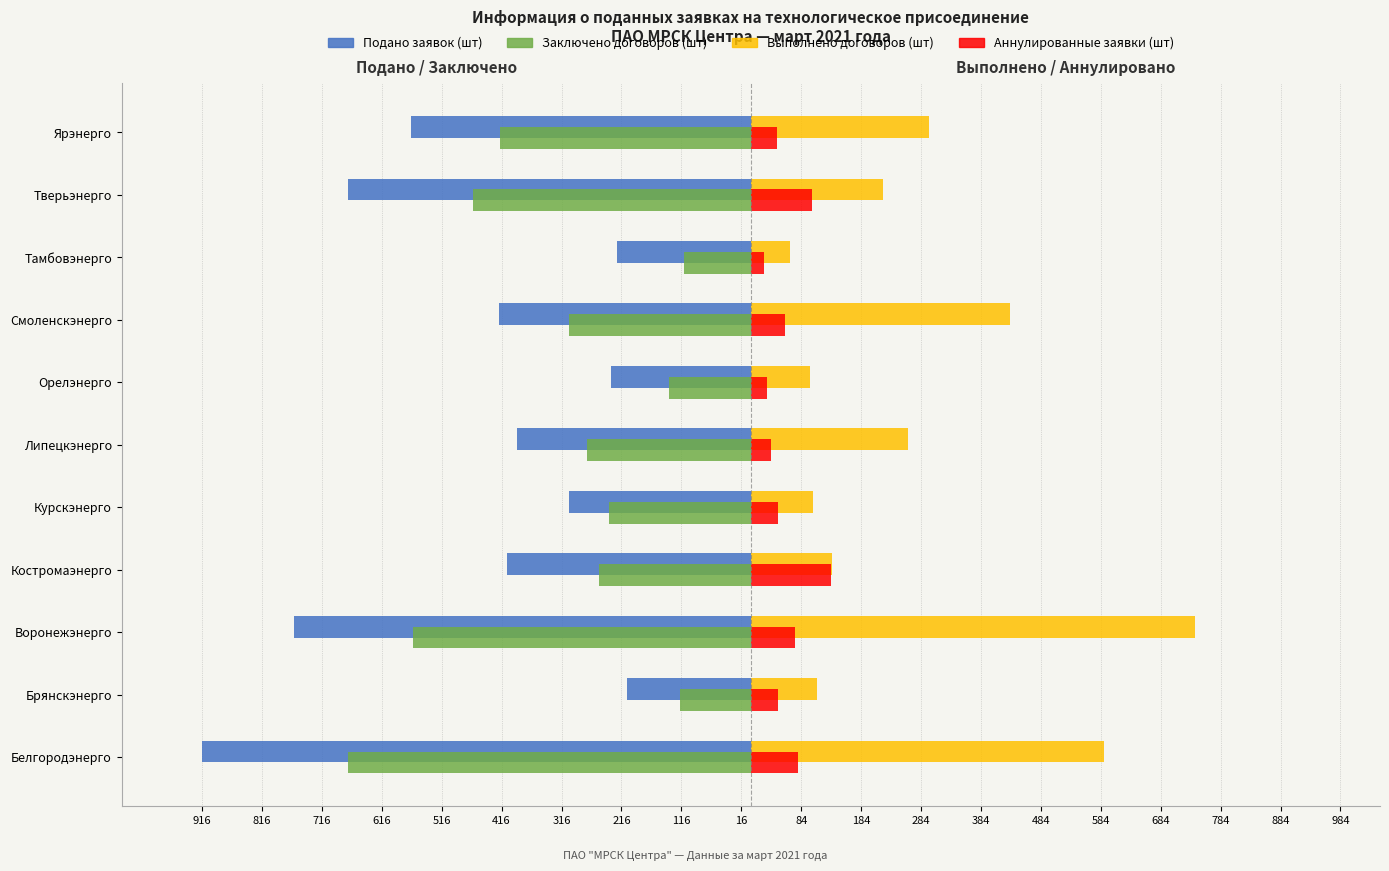

What is the difference between the maximum and minimum values in the Заключено договоров (шт) series?

560